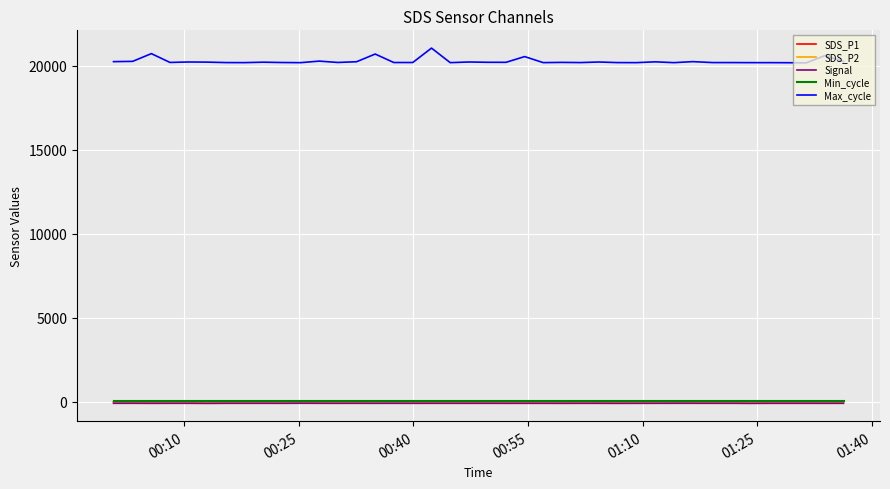

What are all the series names shown in the legend?

SDS_P1, SDS_P2, Signal, Min_cycle, Max_cycle